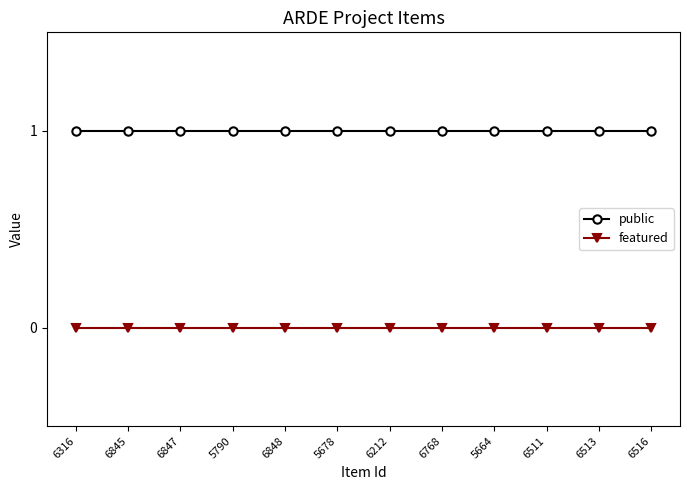

Rank the series by their maximum value, from highest to lowest.

public, featured